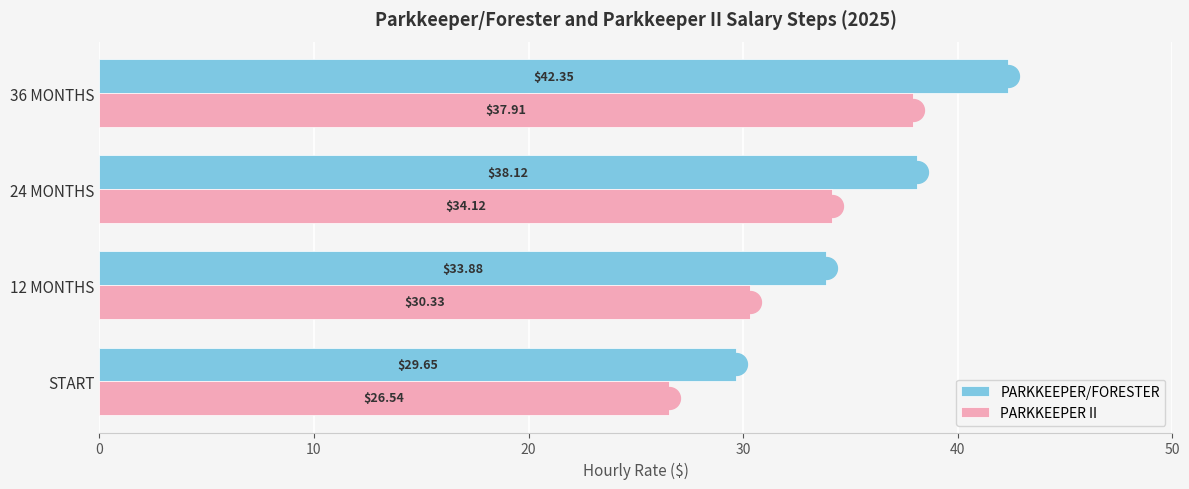

How many values in the PARKKEEPER/FORESTER series are below 38?

2